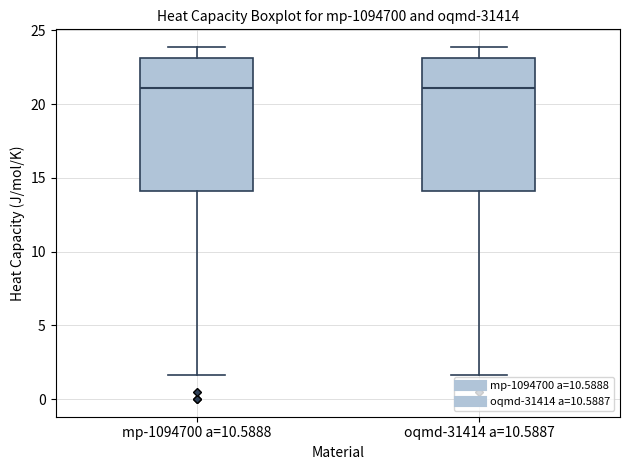

Reading left to right, read every box against the y-axis: the position of its median line, the range the box covers, and the ends of its whiskers. The values are not printed on the chart, so give them approximately, as read against the axis.

mp-1094700 a=10.5888: median 21.0, box 14.0 to 23.0, whiskers 1.5 to 24.0
oqmd-31414 a=10.5887: median 21.0, box 14.0 to 23.0, whiskers 1.5 to 24.0